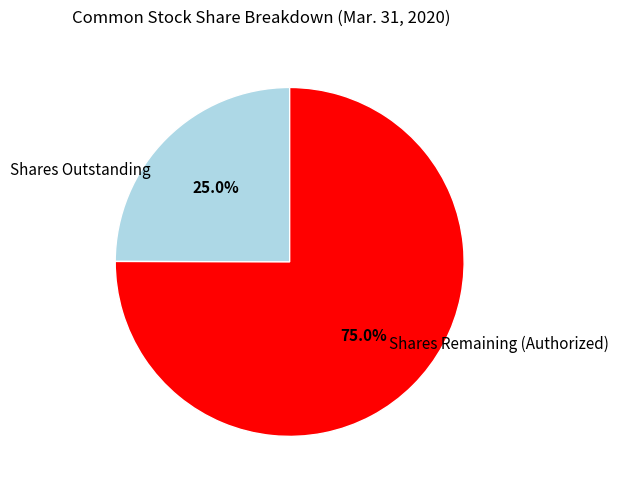

Combined, what portion of the pie is Shares Outstanding and Shares Remaining (Authorized)?

100.0%